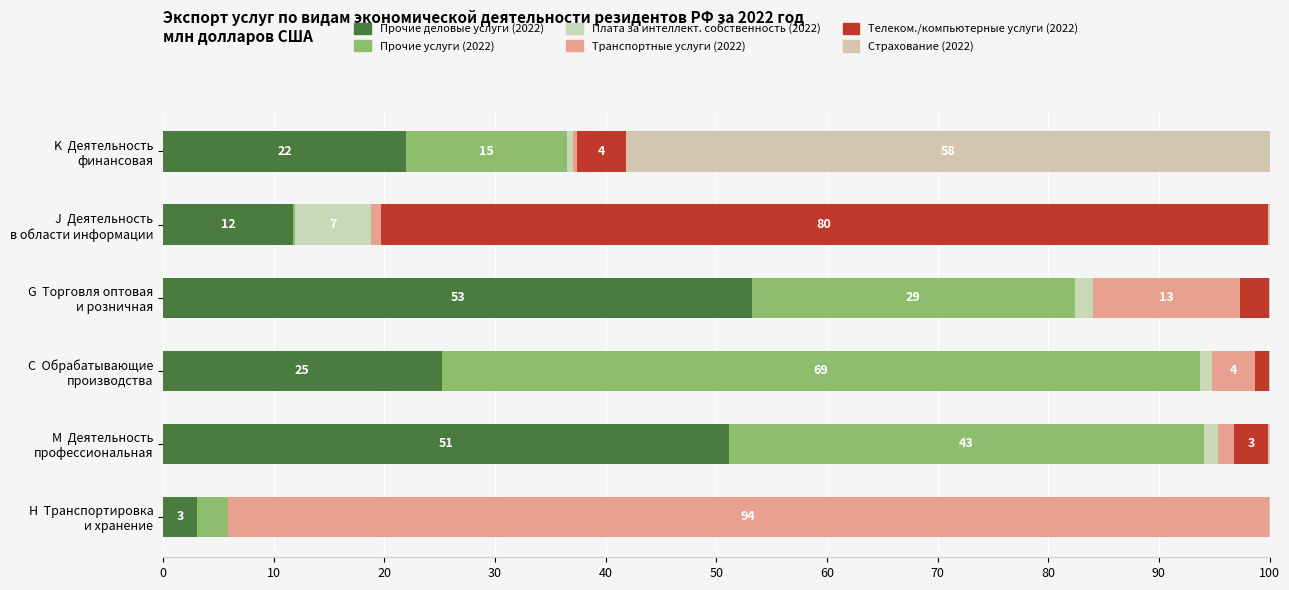

How many series are shown in this chart?

6